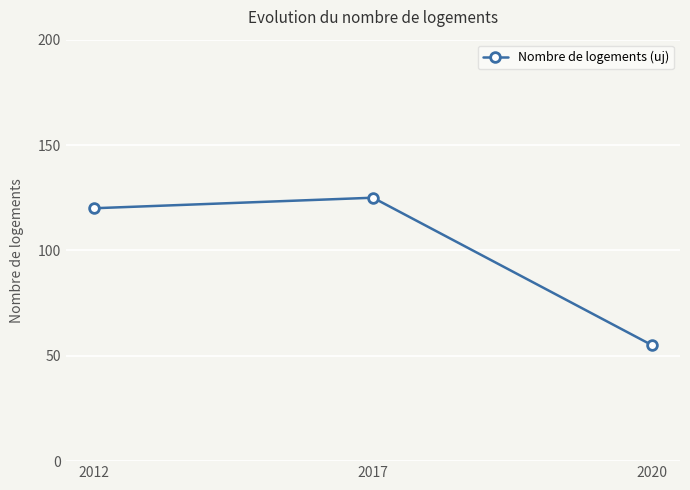

What is the greatest value displayed?

125